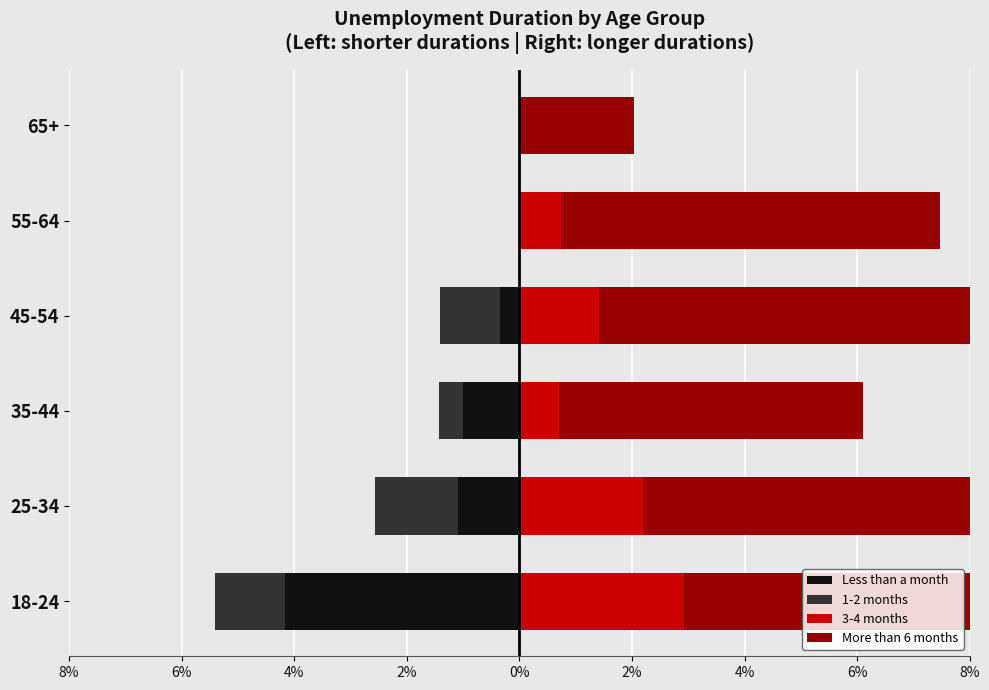

At how many categories does at least one series exceed 4?

5